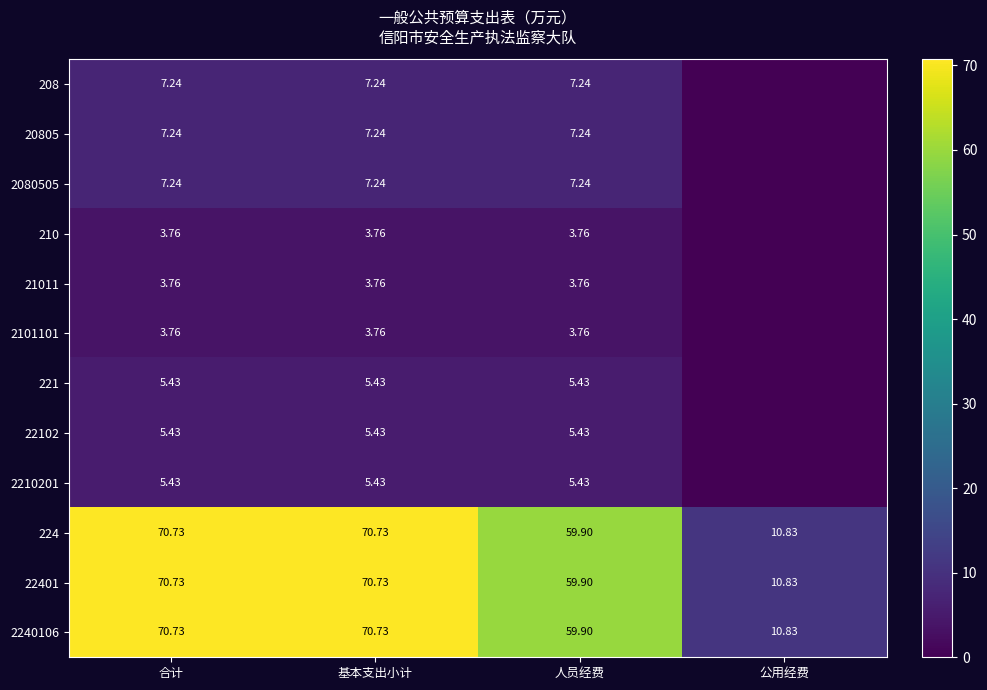

Which has a higher value, 基本支出小计 or 公用经费?

基本支出小计